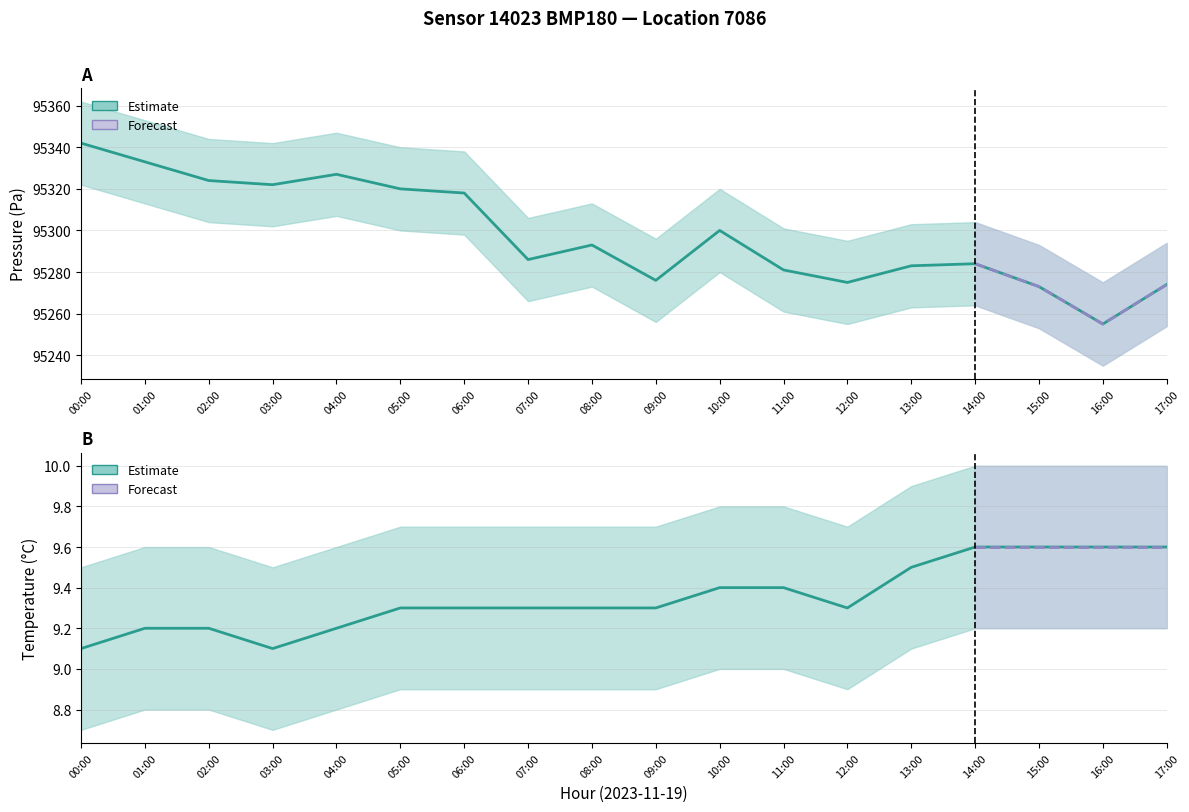

Is the value of temperature at 02:00 greater than the value of pressure at 17:00?

No